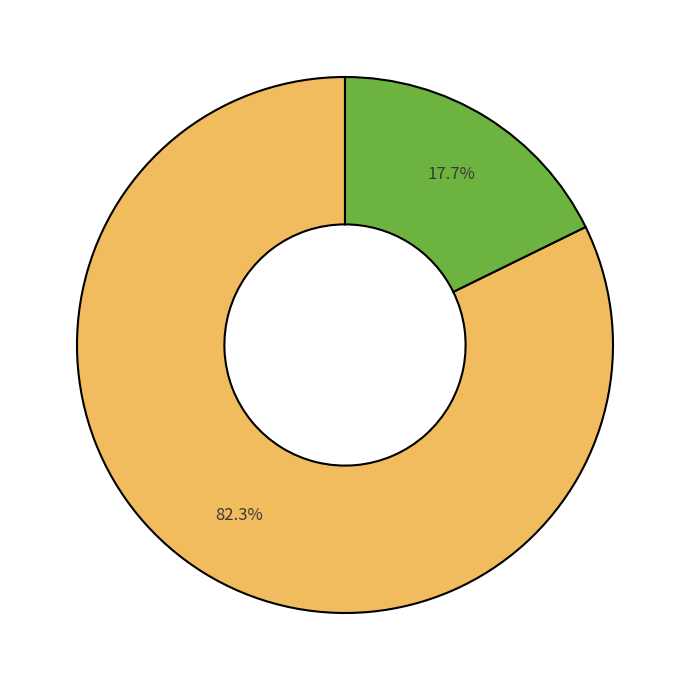

Is there any slice that represents more than half of the pie?

Yes